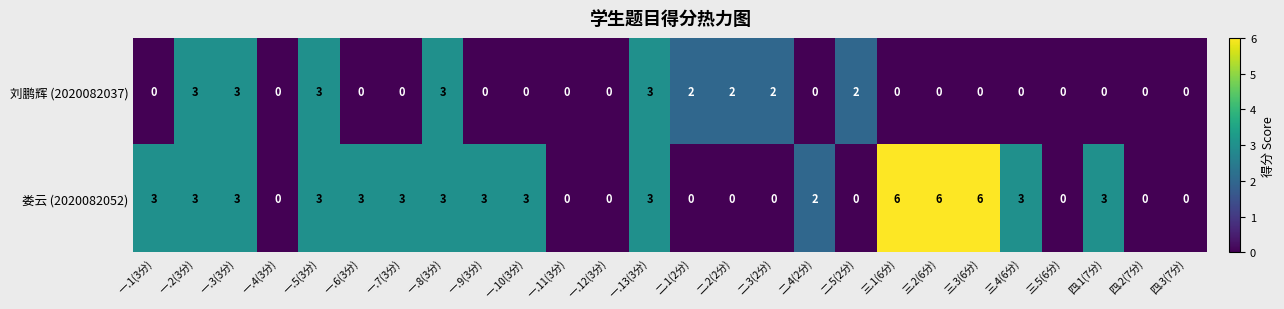

How many positive values does the 娄云 (2020082052) series have?

16